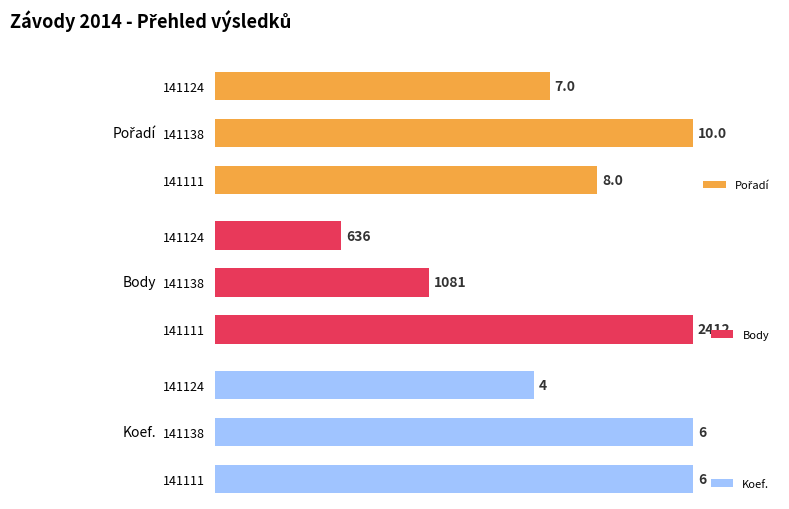

Rank the categories by Body value from lowest to highest.

141124, 141138, 141111